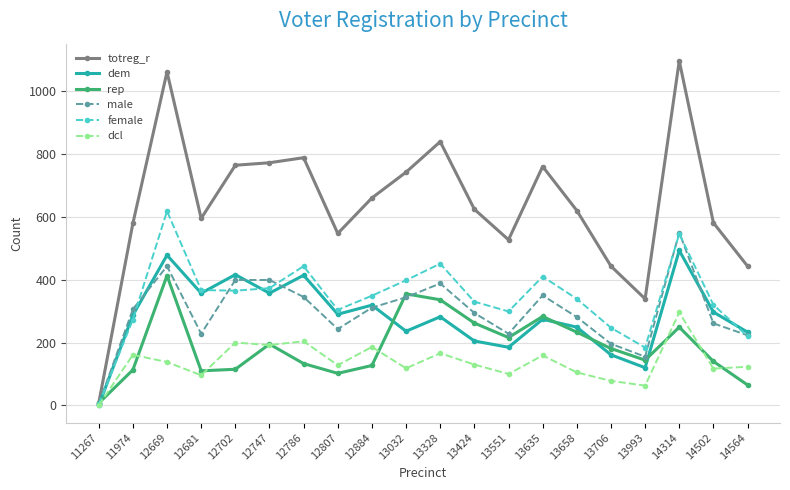

What is the value of the totreg_r point at the 4th from the left?

595